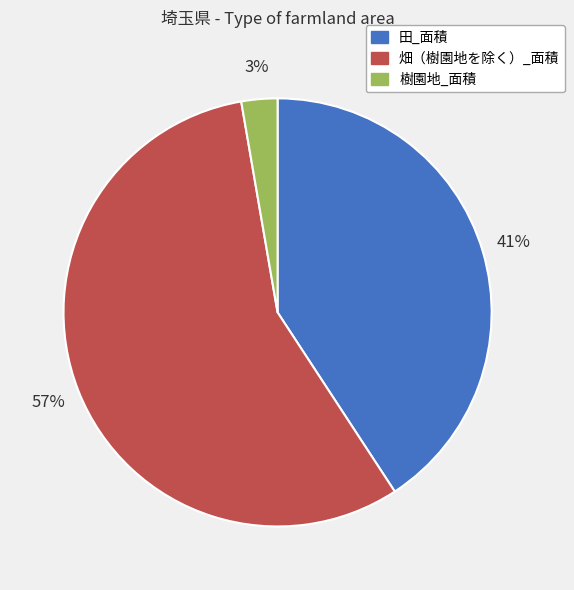

To the nearest percent, what is the difference between the 樹園地_面積 and 田_面積 slice percentages?

38%